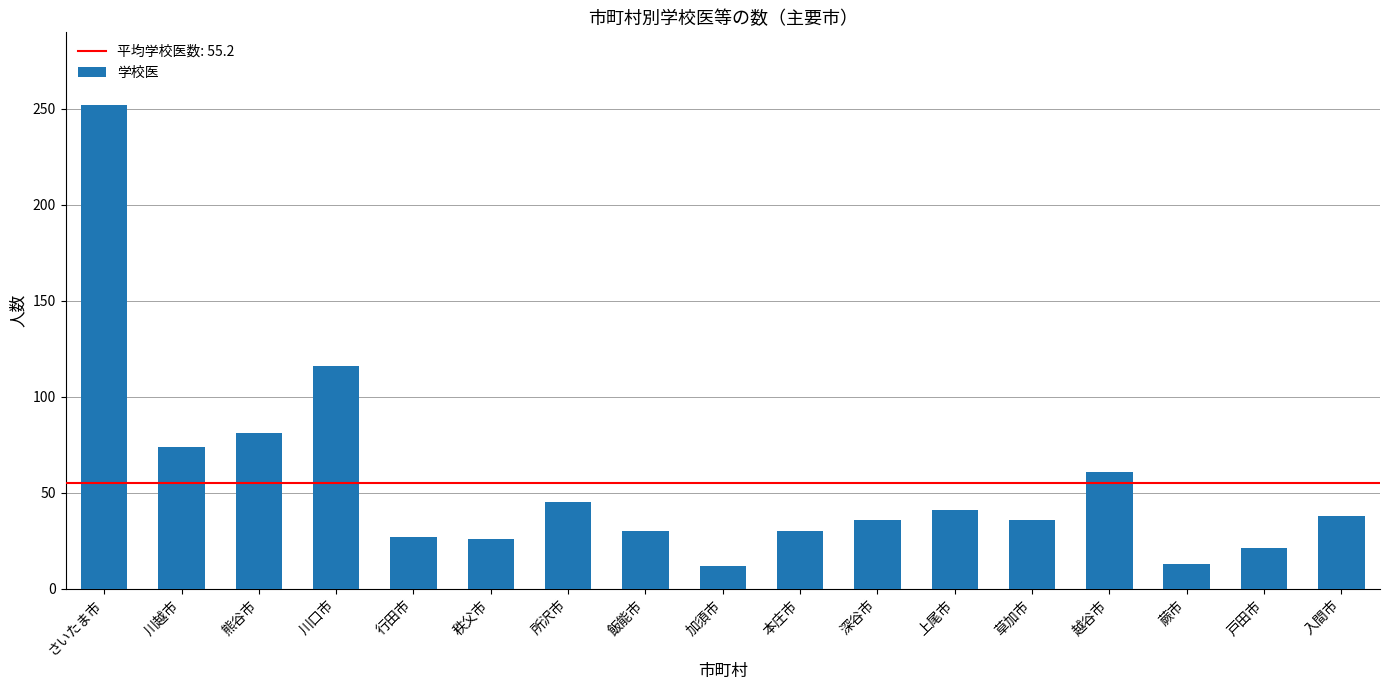

At which category does the chart reach its peak across all series?

さいたま市